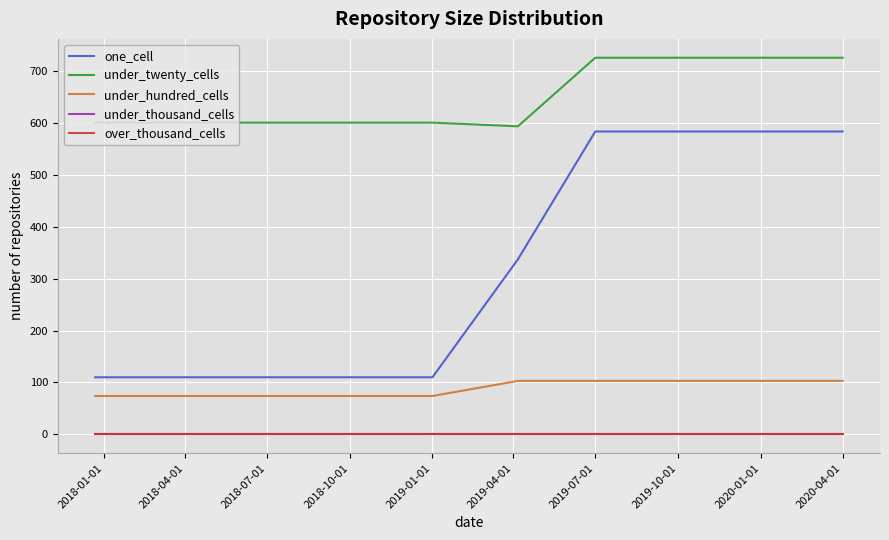

True or false: under_twenty_cells and over_thousand_cells cross at least once.

False